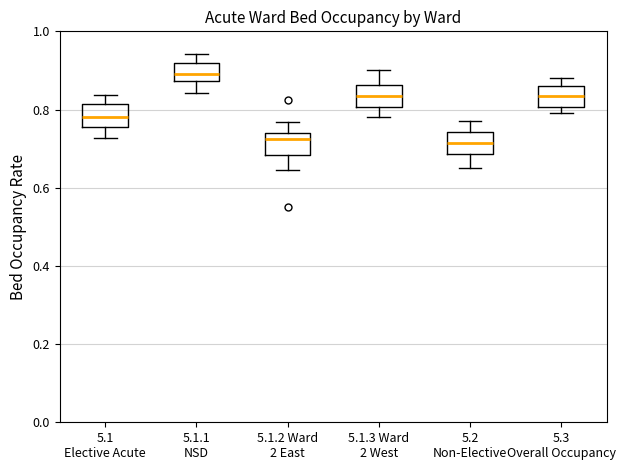

Where is the lower edge of the box for 5.1 Elective Acute on the y-axis? The values are not printed on the chart, so give them approximately, as read against the axis.

0.76